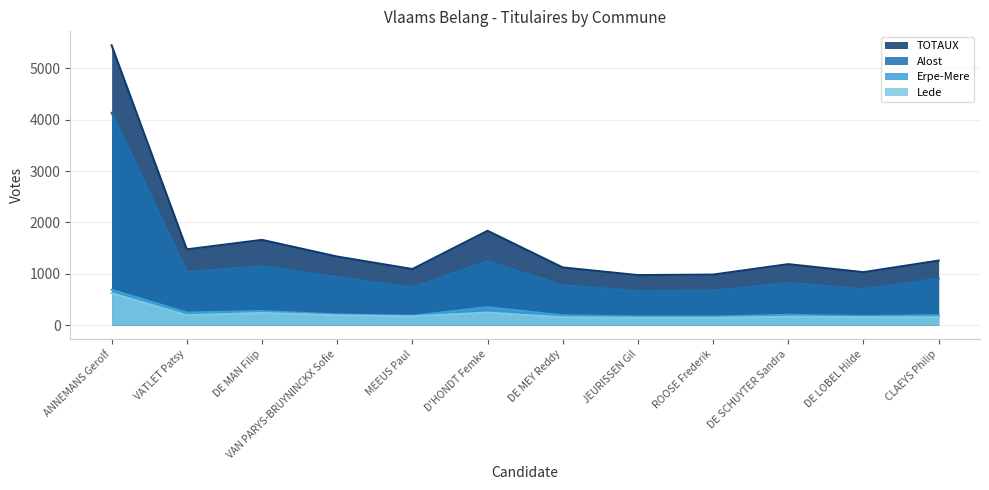

Rank the series by their maximum value, from lowest to highest.

Lede, Erpe-Mere, Alost, TOTAUX